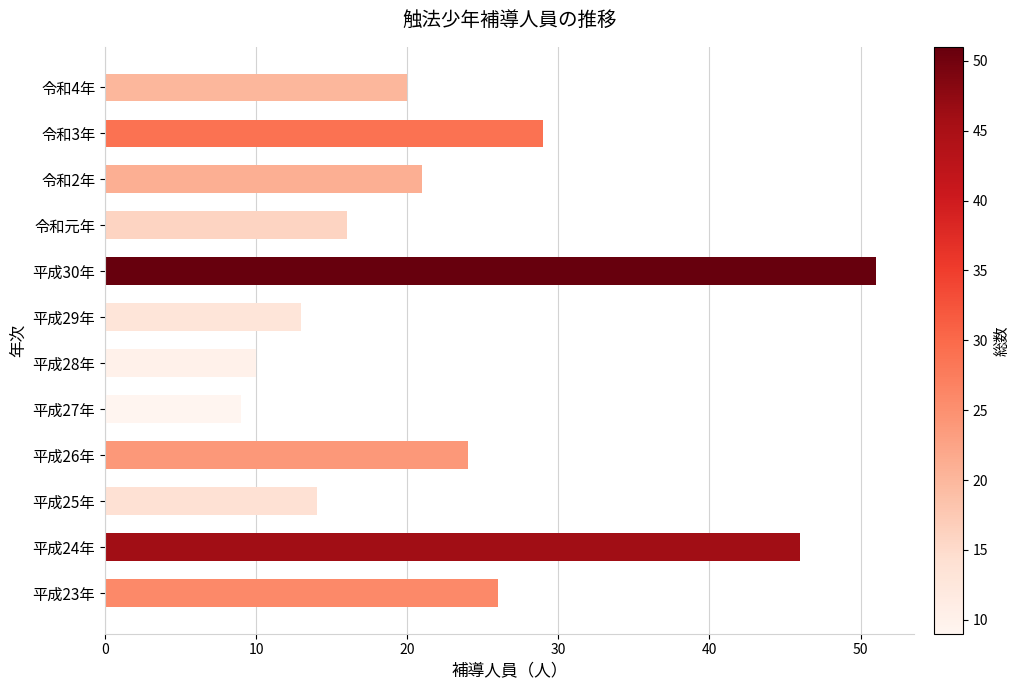

Which category has the lowest value across all series?

平成27年